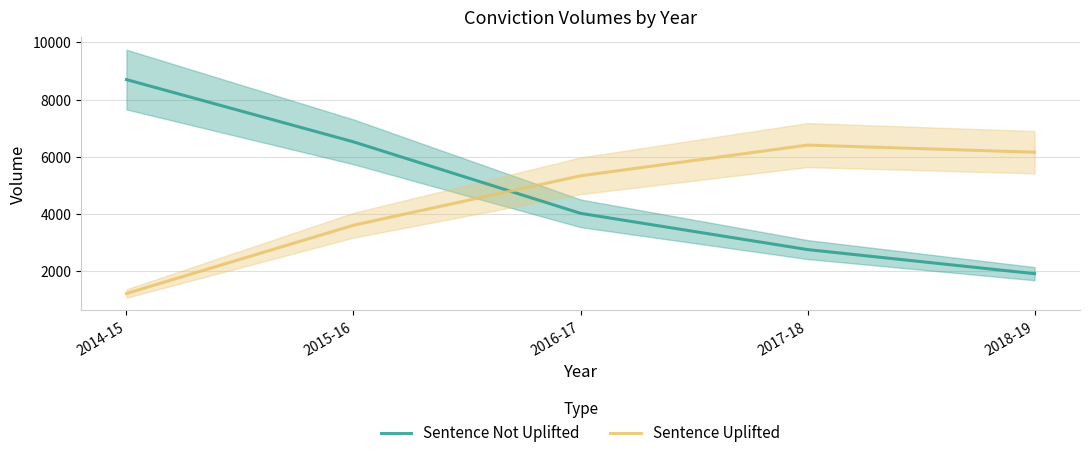

True or false: Sentence Not Uplifted has a value of 1917 at 2018-19.

True